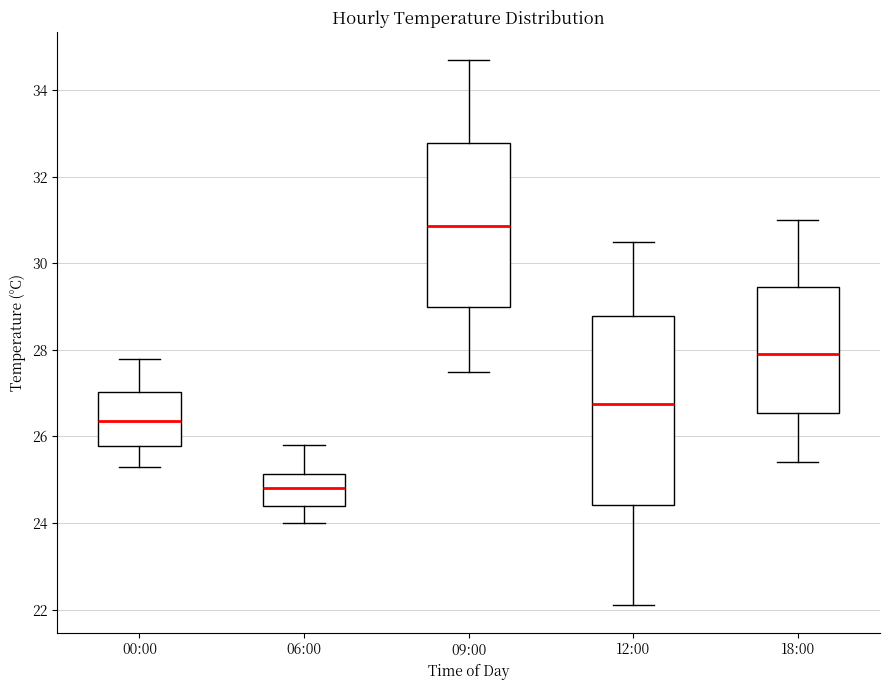

Which box has the highest median line?

09:00